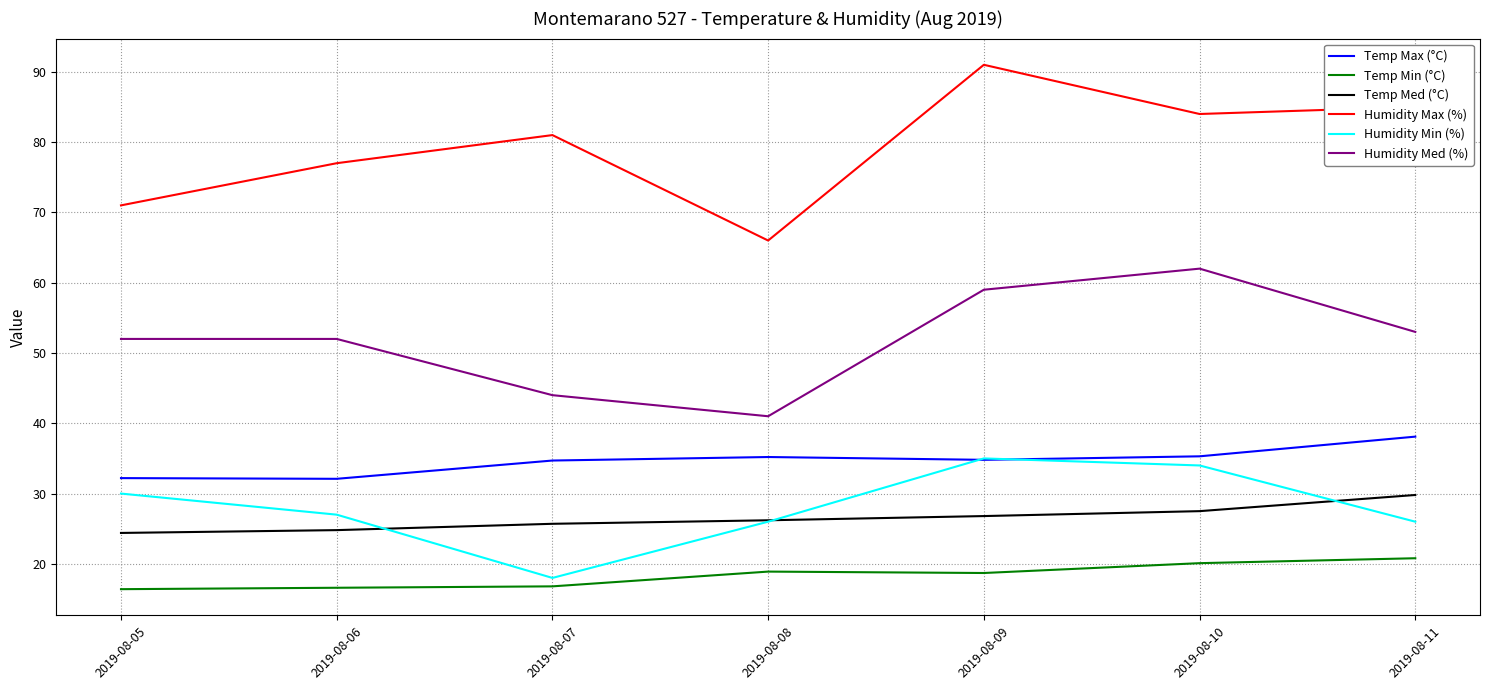

What is the difference between the maximum and minimum values in the Temp Max (°C) series?

6.0